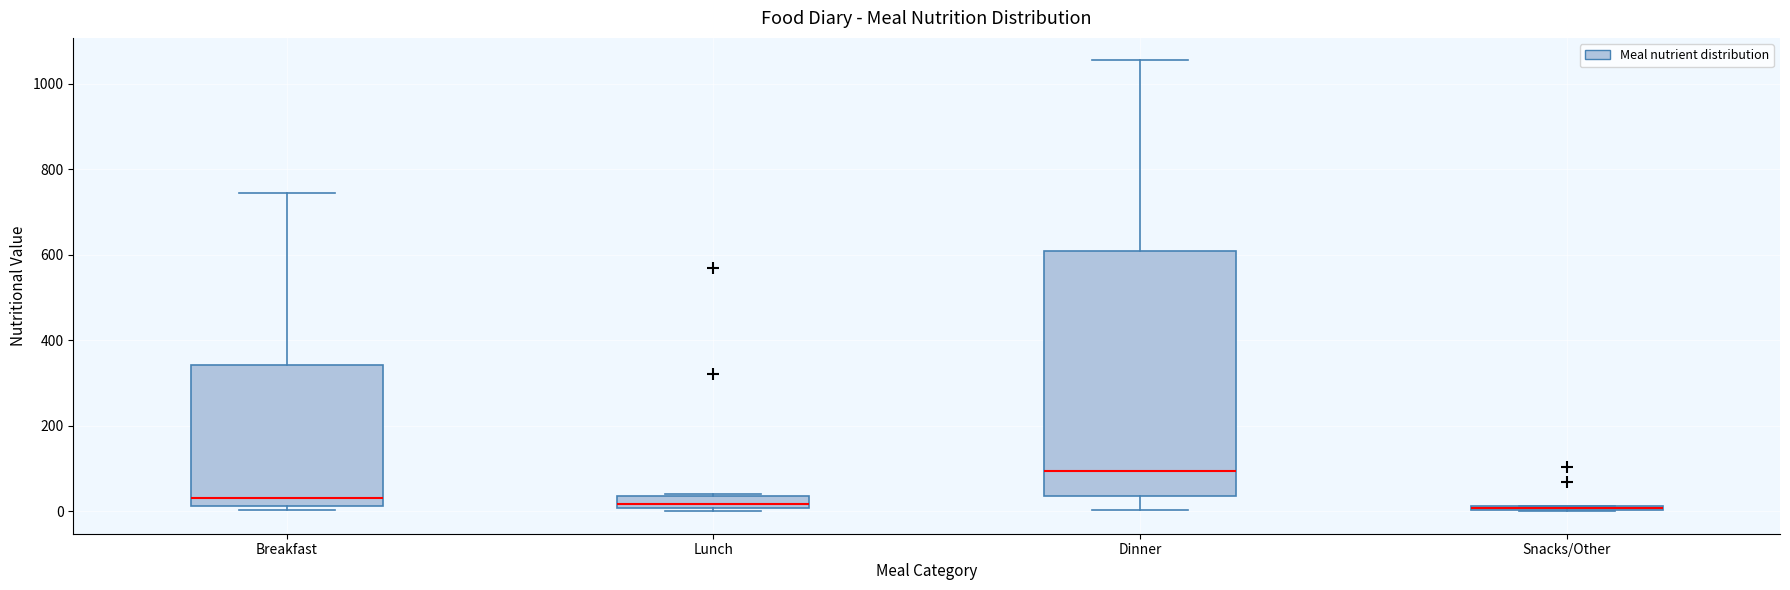

Where does the upper whisker of the box for Breakfast end on the y-axis? The values are not printed on the chart, so give them approximately, as read against the axis.

740